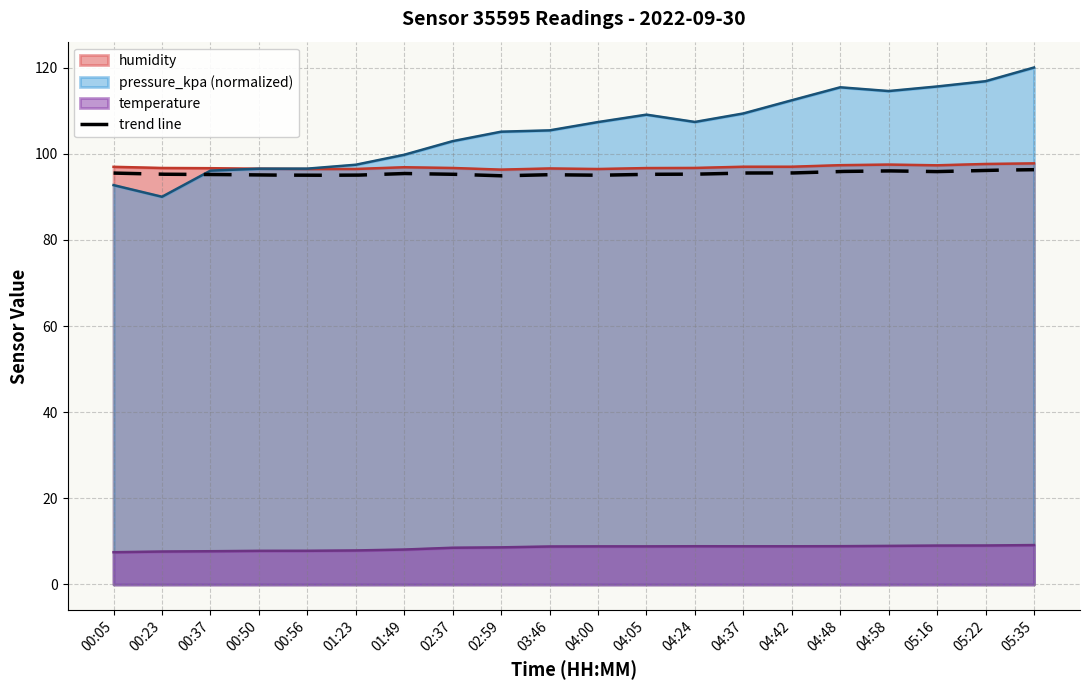

What is the maximum value for humidity?

97.8